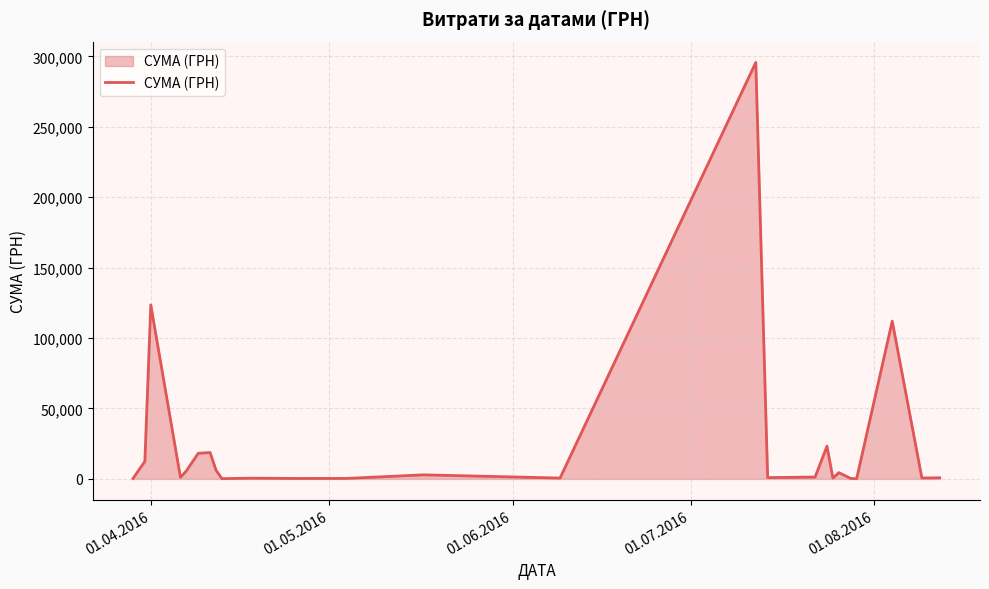

Does the chart display data point markers on the line(s)?

No